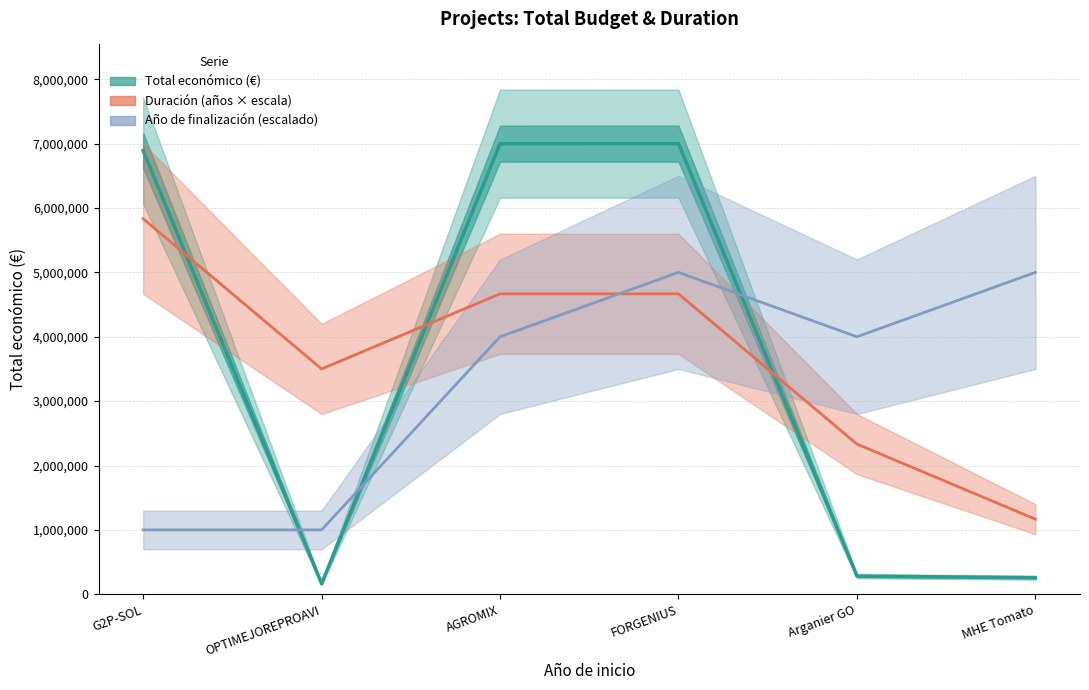

Which series changed the most between G2P-SOL and MHE Tomato?

Total económico (€)